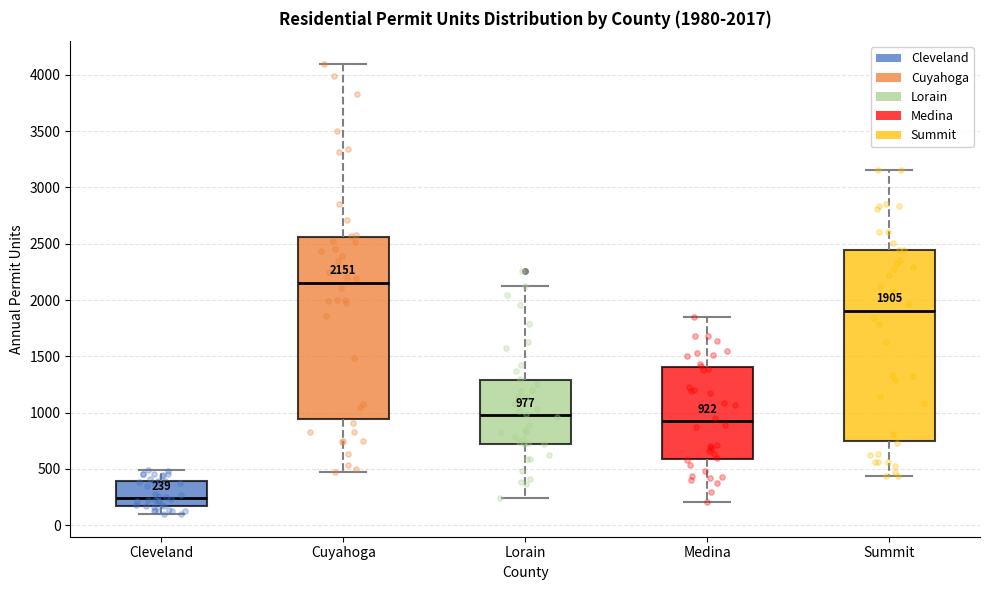

Comparing the boxes themselves (not the whiskers), which one is the tallest?

Summit